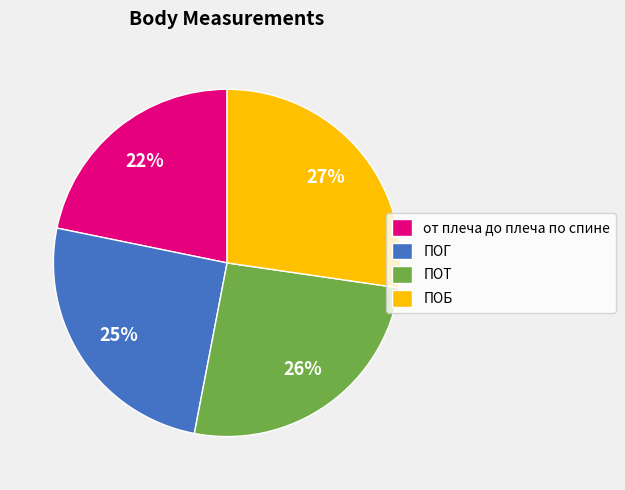

How many slices are in this pie chart?

4